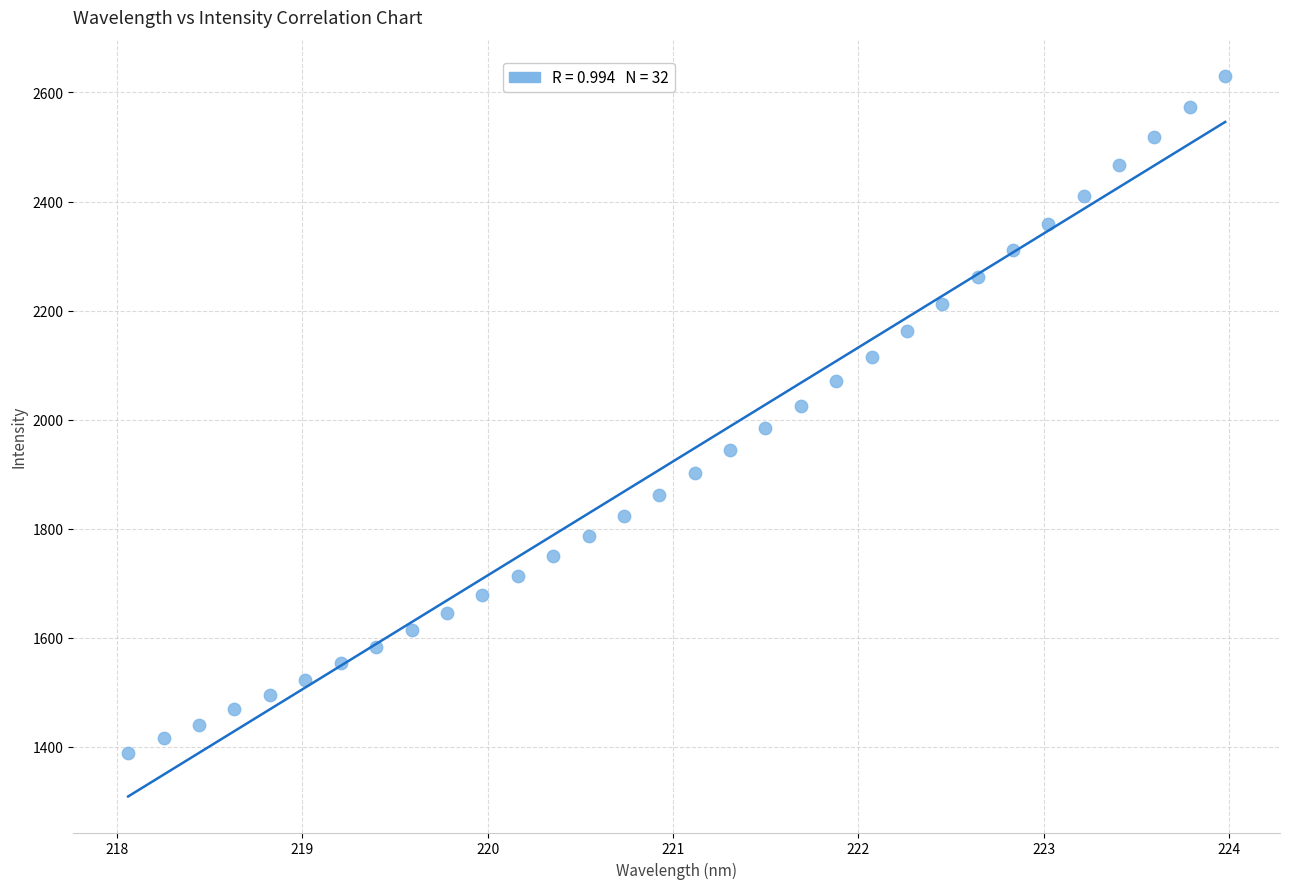

What is the range of X values (max minus min)?

5.9